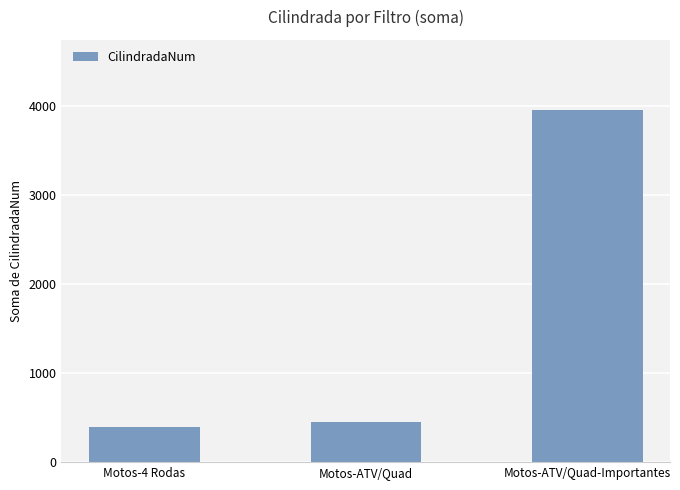

What is the difference between the second highest and minimum values?

50